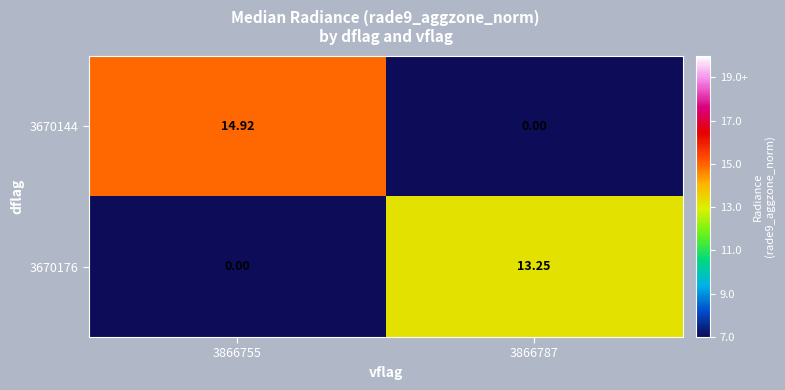

How many values in the 3670176 series are below 13?

1